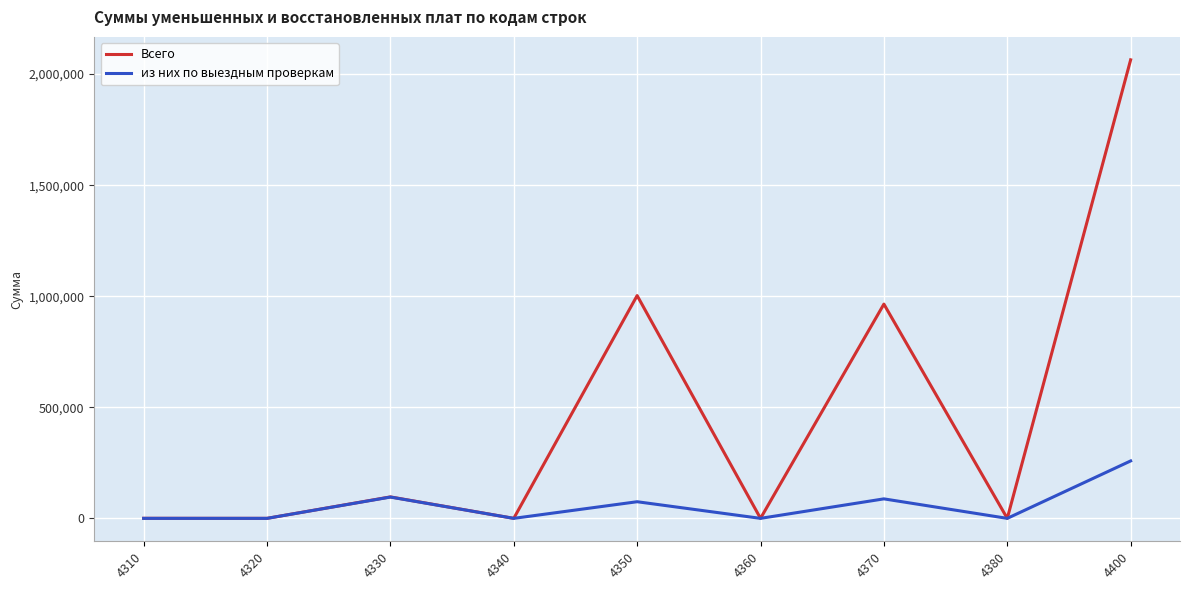

What is the average value of the из них по выездным проверкам series?

57452